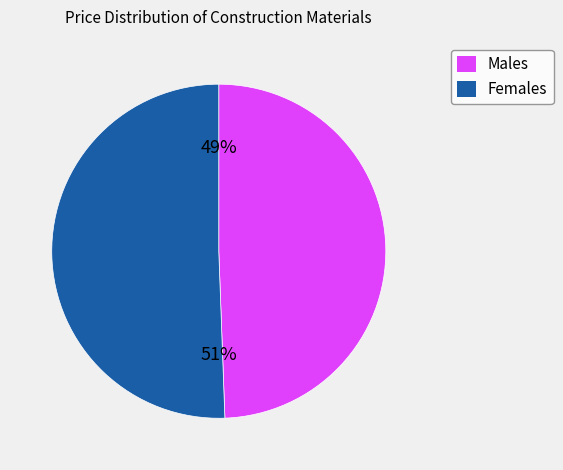

The Males slice represents 42% of the pie. True or false?

False